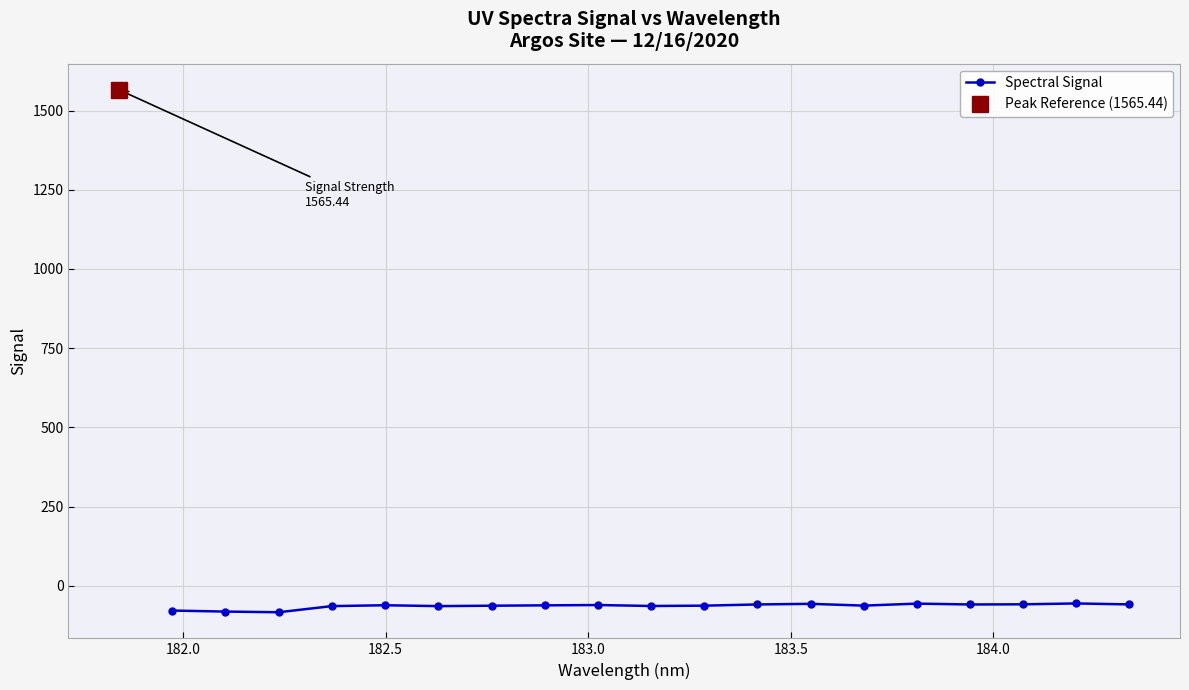

How many points are lower than both their immediate neighbors (excluding endpoints)?

5